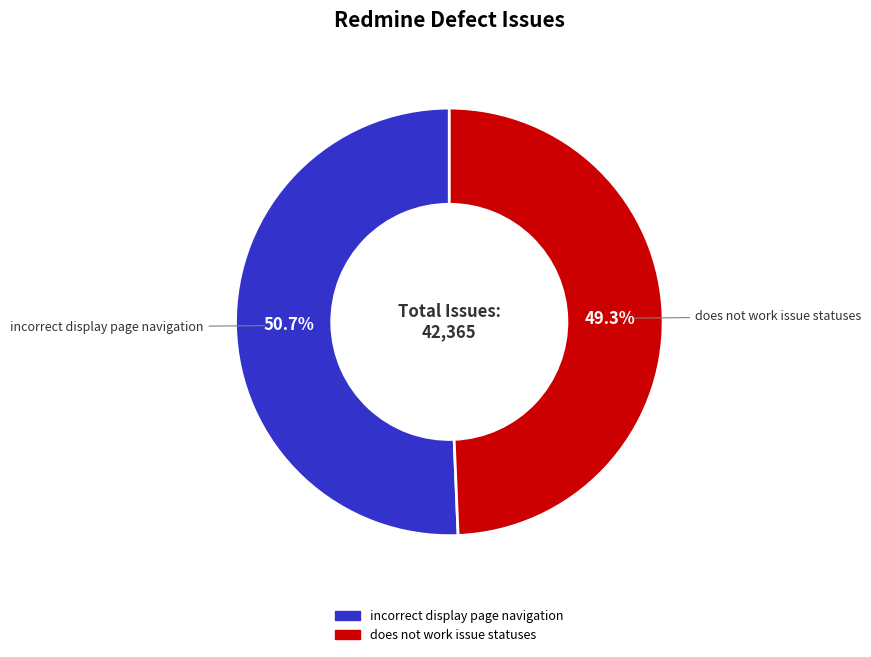

To the nearest percent, what is the combined percentage of does not work issue statuses and incorrect display page navigation?

100%